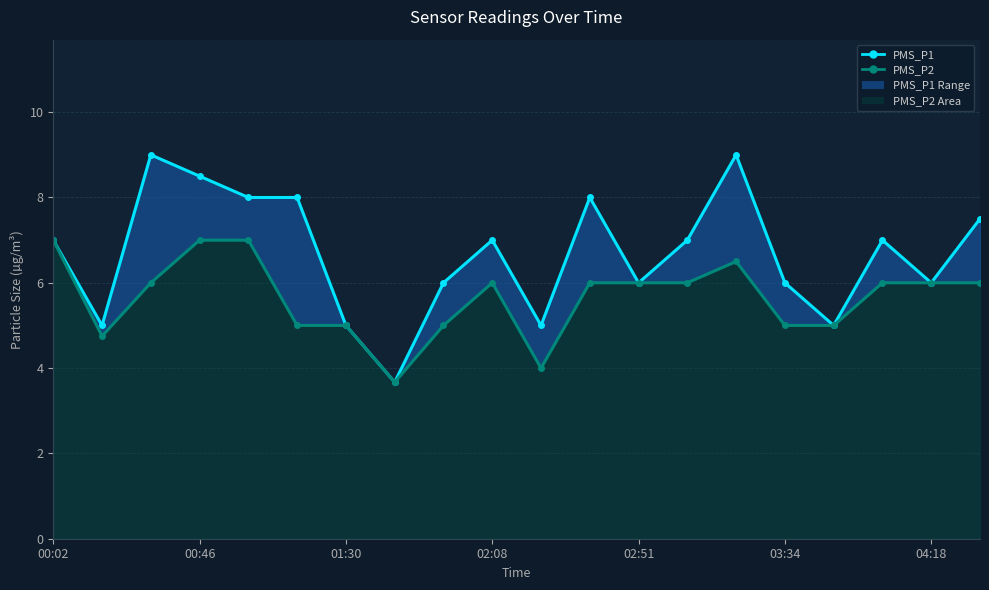

Is the value of PMS_P2 at 16 greater than the value of PMS_P1 at 17?

No